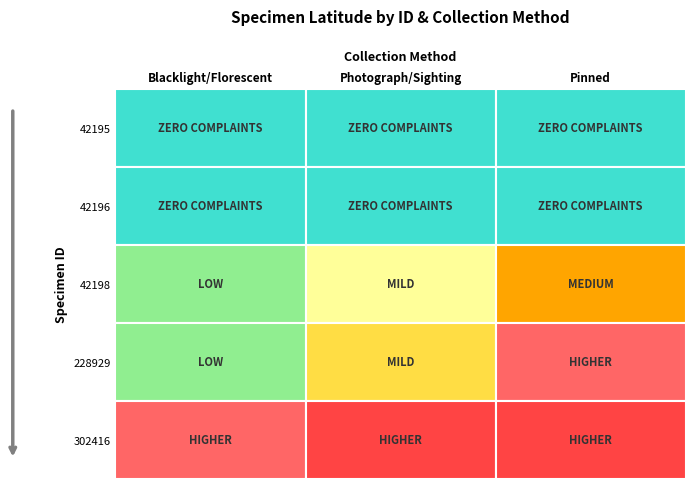

List the labels in order of 302416 value, largest first.

0, 1, 2